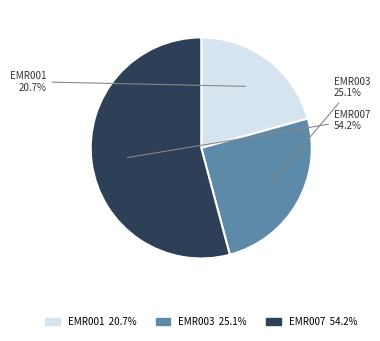

To the nearest percent, what is the combined percentage of EMR001 and EMR007?

75%